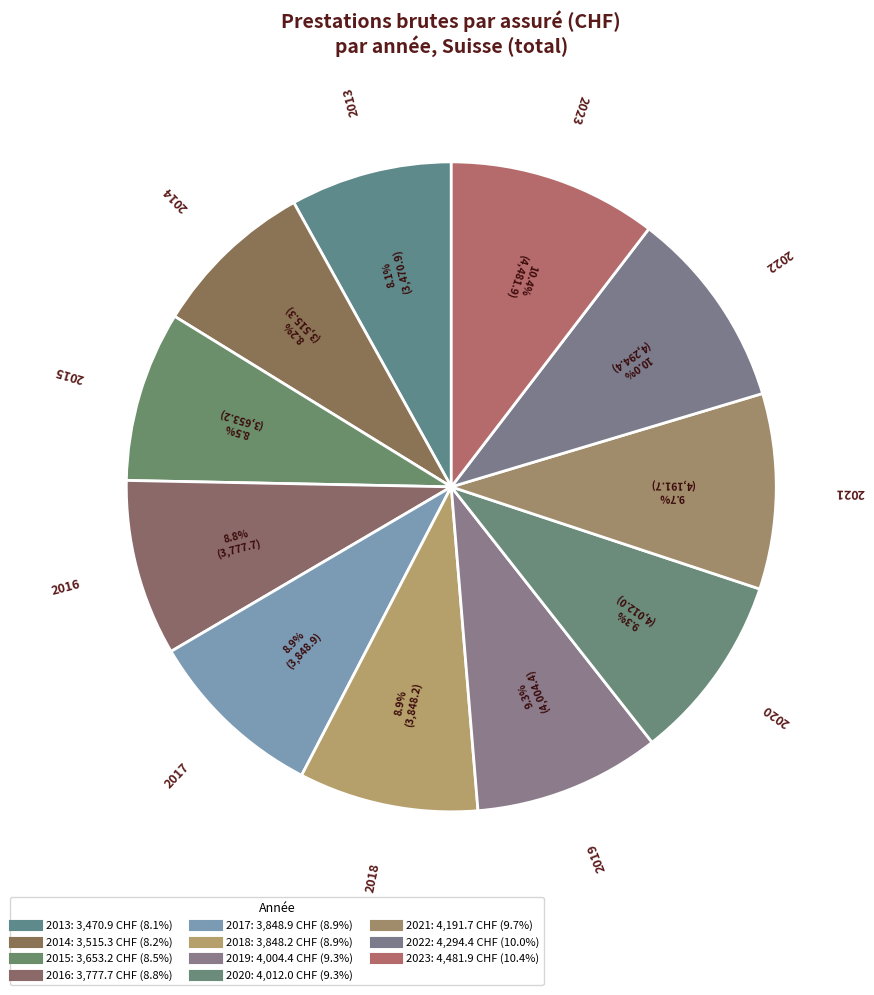

Count the number of slices in the pie.

11